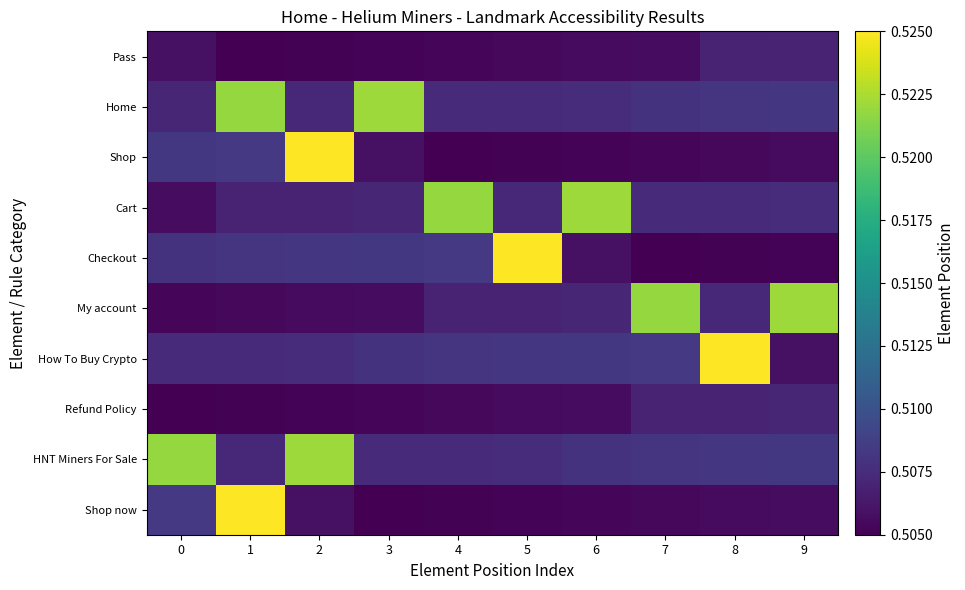

List the series in order of their peak value, highest first.

Shop, Checkout, How To Buy Crypto, Shop now, Home, Cart, My account, HNT Miners For Sale, Refund Policy, Pass